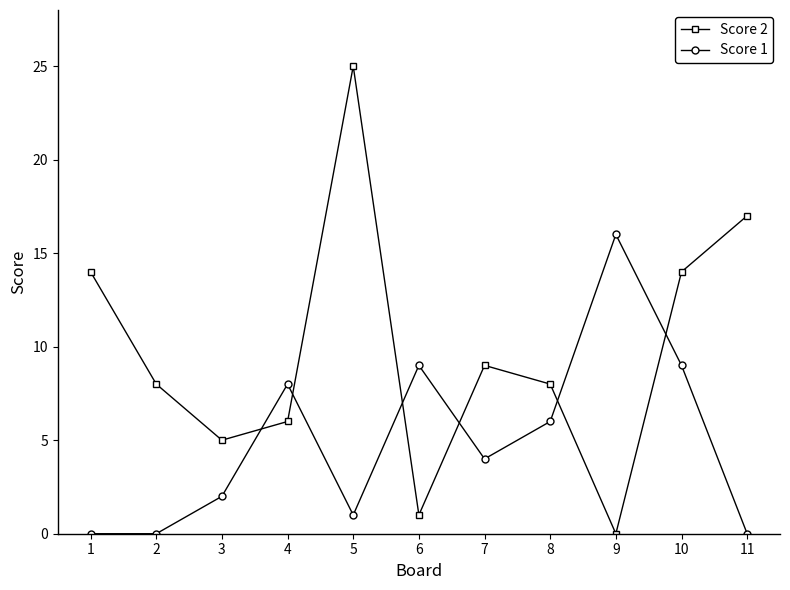

Rank the series by their average value, from lowest to highest.

Score 1, Score 2